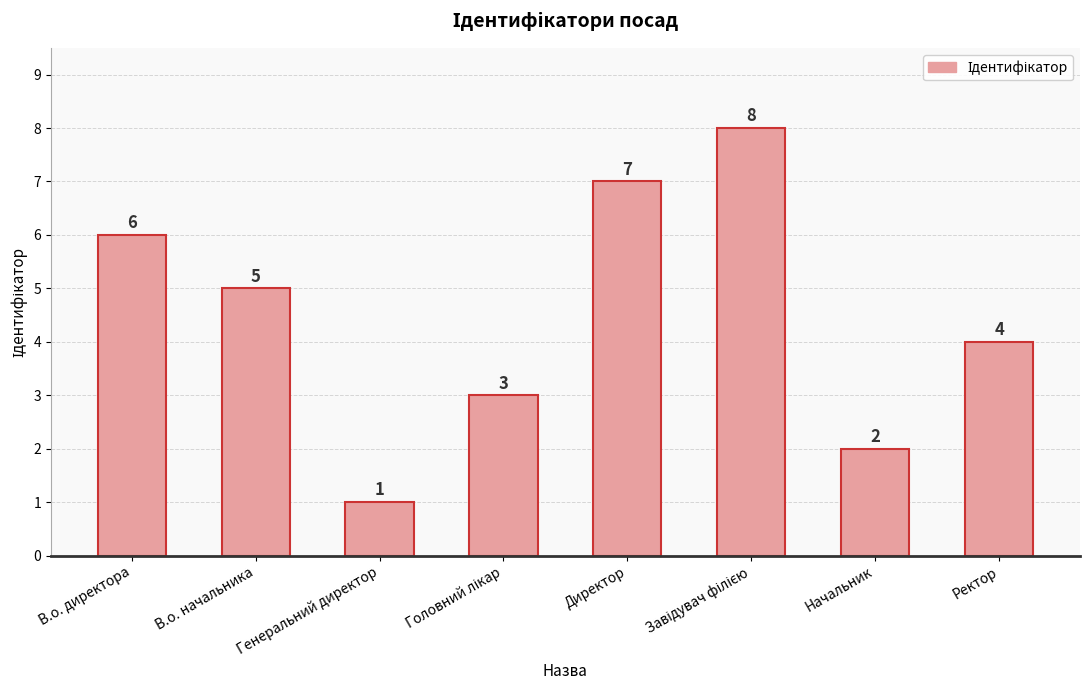

What is the change in value from В.о. директора to Начальник?

-4